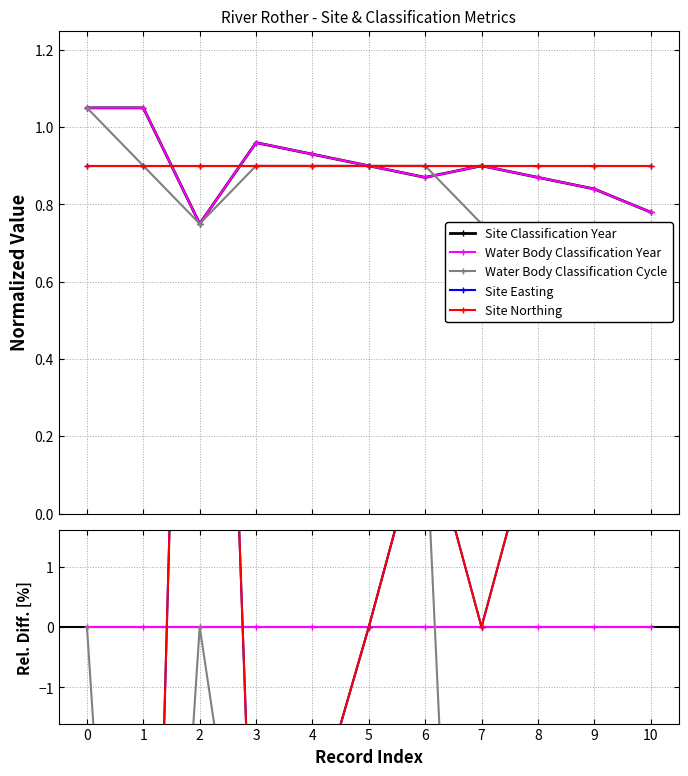

True or false: Water Body Classification Year and Site Classification Year intersect in this chart.

False